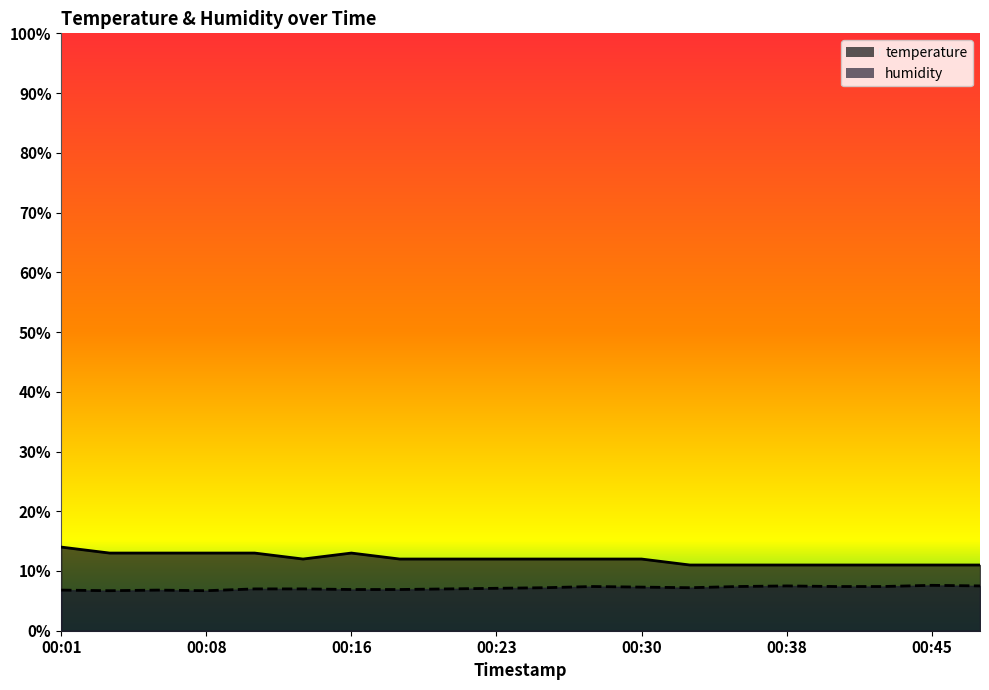

Reading left to right, what are all the values shown in this chart?

temperature: 00:01=14.0	00:04=13.0	00:06=13.0	00:08=13.0	00:11=13.0	00:13=12.0	00:16=13.0	00:18=12.0	00:21=12.0	00:23=12.0	00:25=12.0	00:28=12.0	00:30=12.0	00:33=11.0	00:35=11.0	00:38=11.0	00:40=11.0	00:43=11.0	00:45=11.0	00:47=11.0
humidity: 00:01=6.8	00:04=6.7	00:06=6.8	00:08=6.7	00:11=7.0	00:13=7.0	00:16=6.9	00:18=6.9	00:21=7.0	00:23=7.1	00:25=7.2	00:28=7.4	00:30=7.3	00:33=7.2	00:35=7.4	00:38=7.5	00:40=7.4	00:43=7.4	00:45=7.6	00:47=7.5